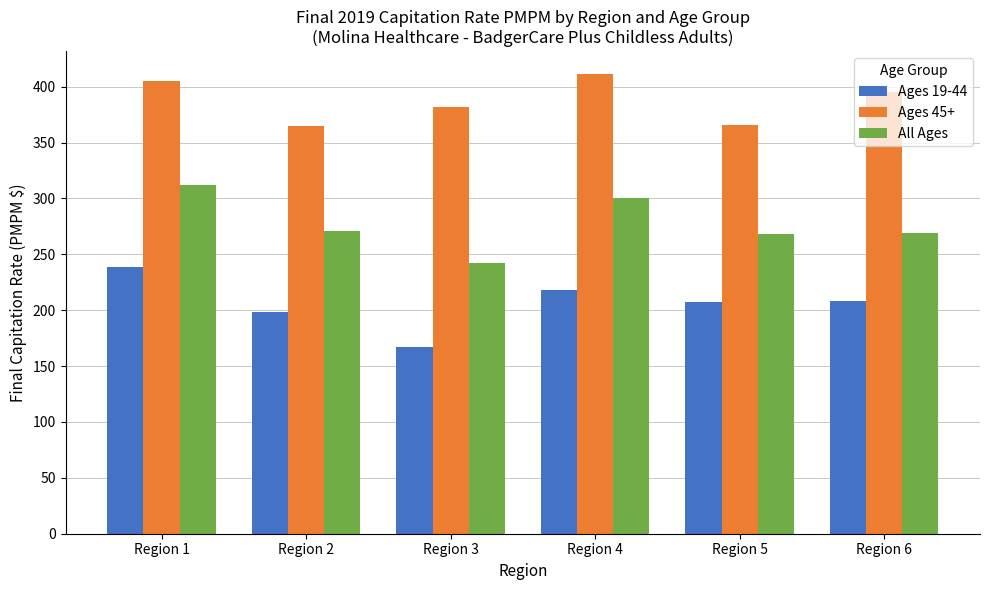

What is the difference between the highest and lowest values at Region 5?

158.1